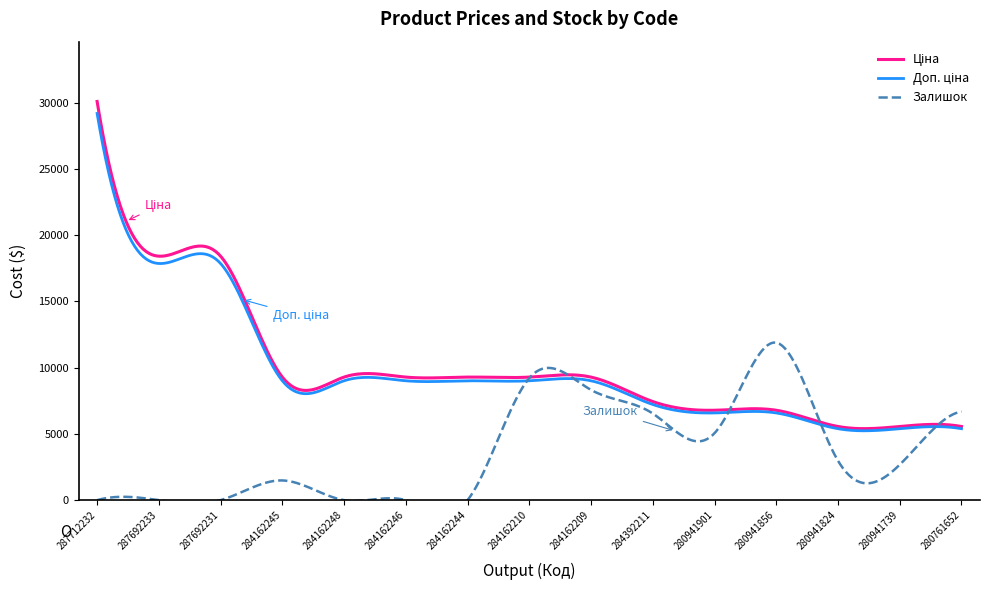

What is the label of the 7th point from the left?

284162244